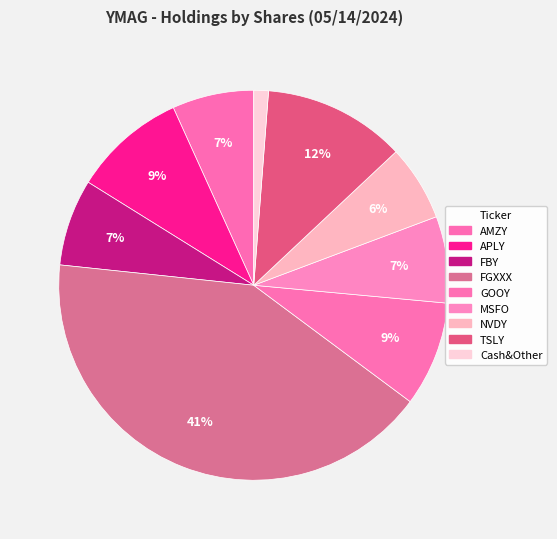

To the nearest percent, what percentage of the pie is MSFO?

7%